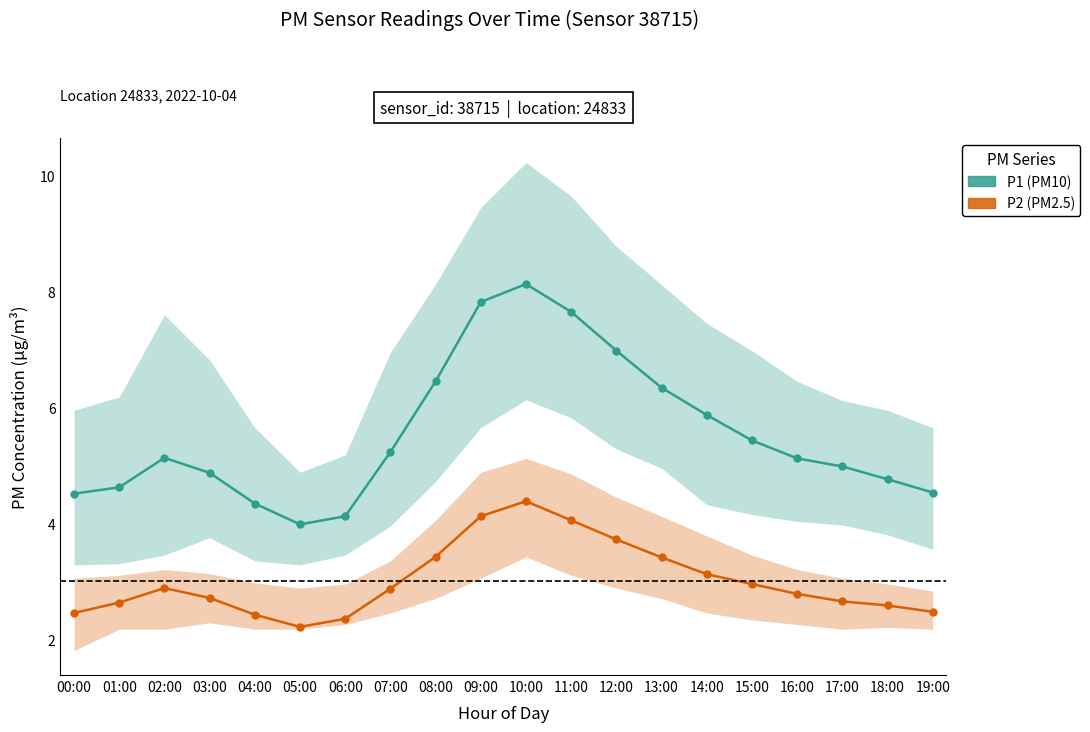

At which label is P1 closest to 6?

14:00